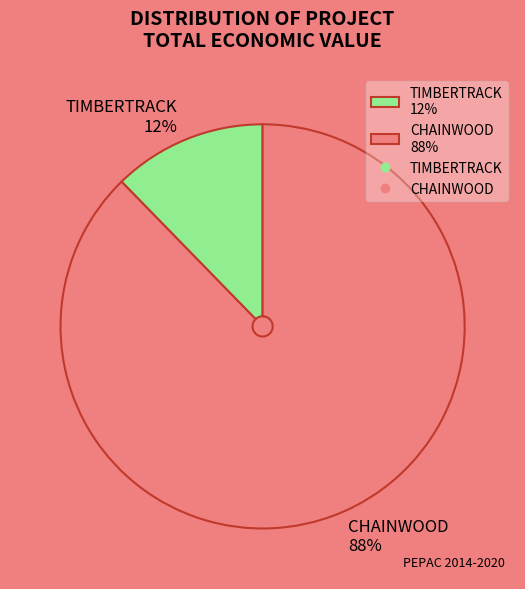

Which slice is the largest?

CHAINWOOD